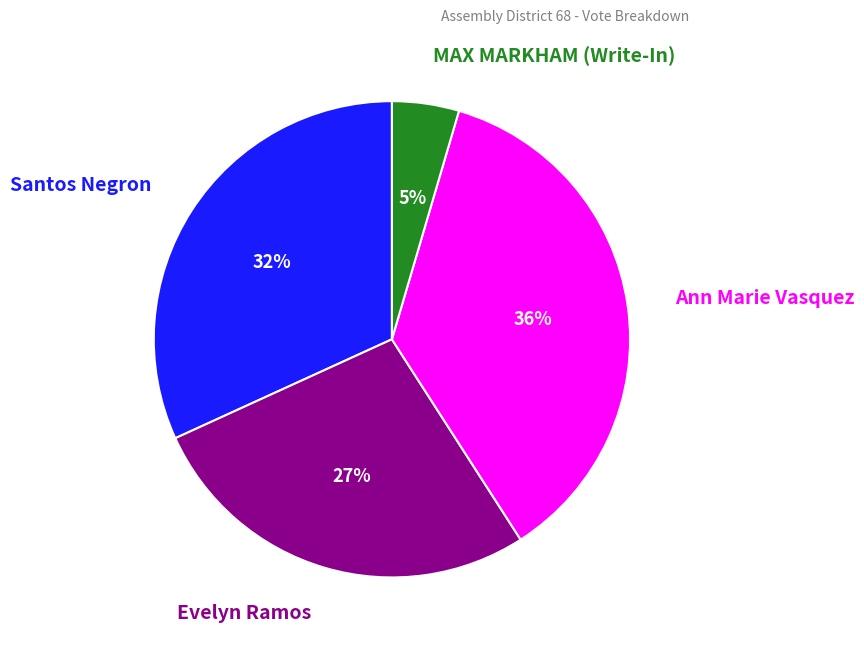

Which slice is the largest?

Ann Marie Vasquez